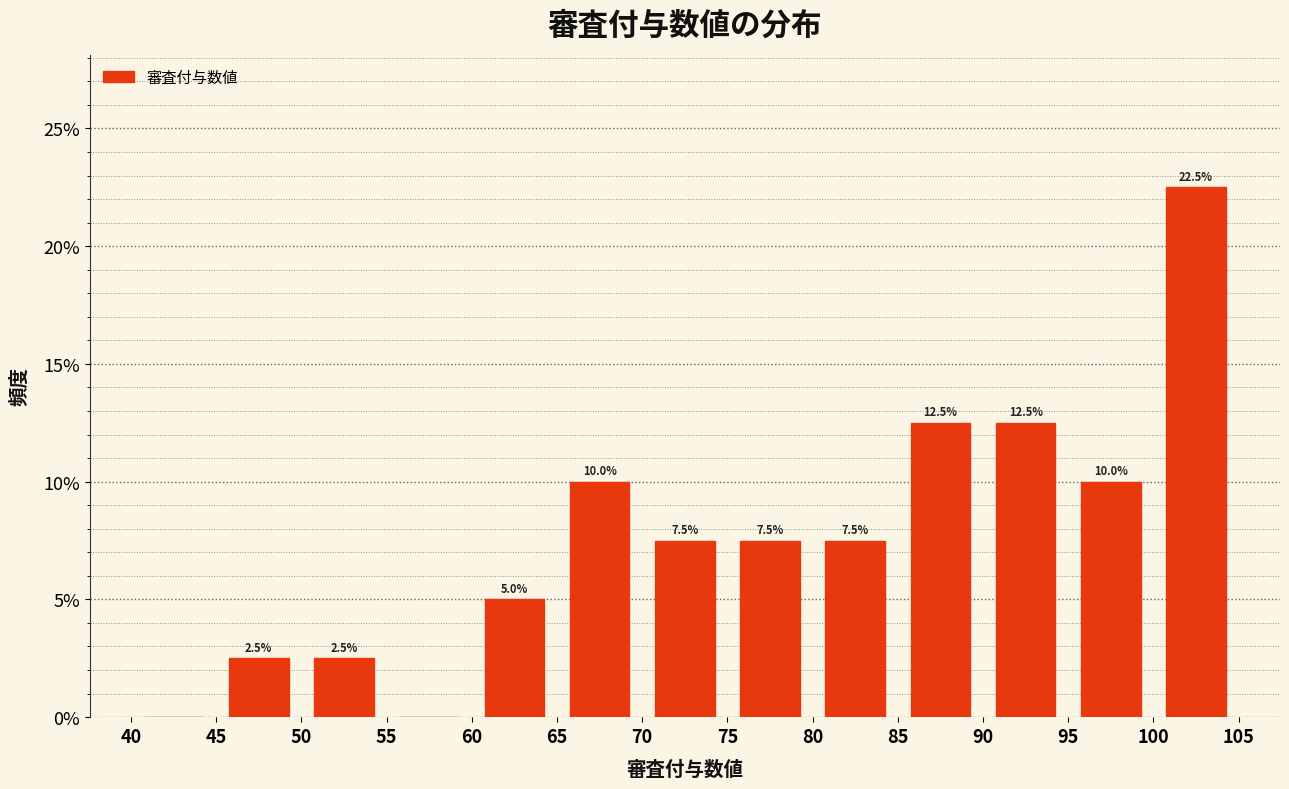

Which range on the x-axis has the tallest bar?

100 to 105